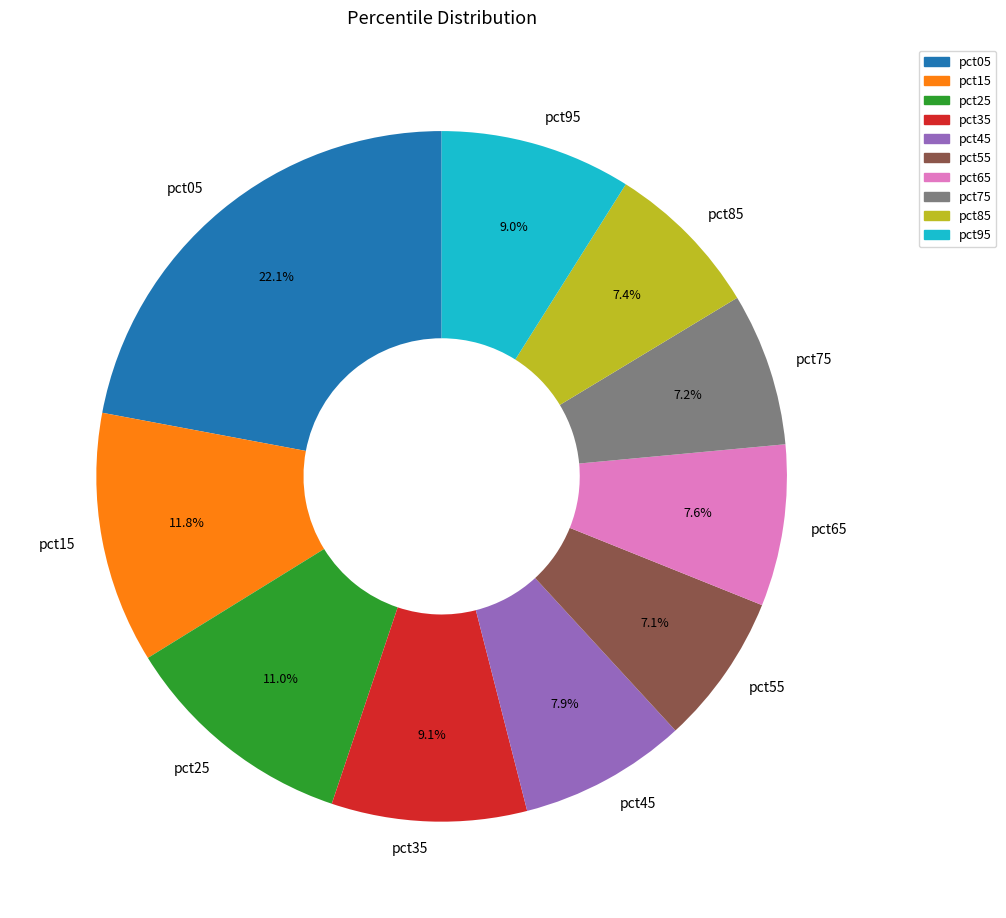

Does pct25 represent more than half of the total?

No